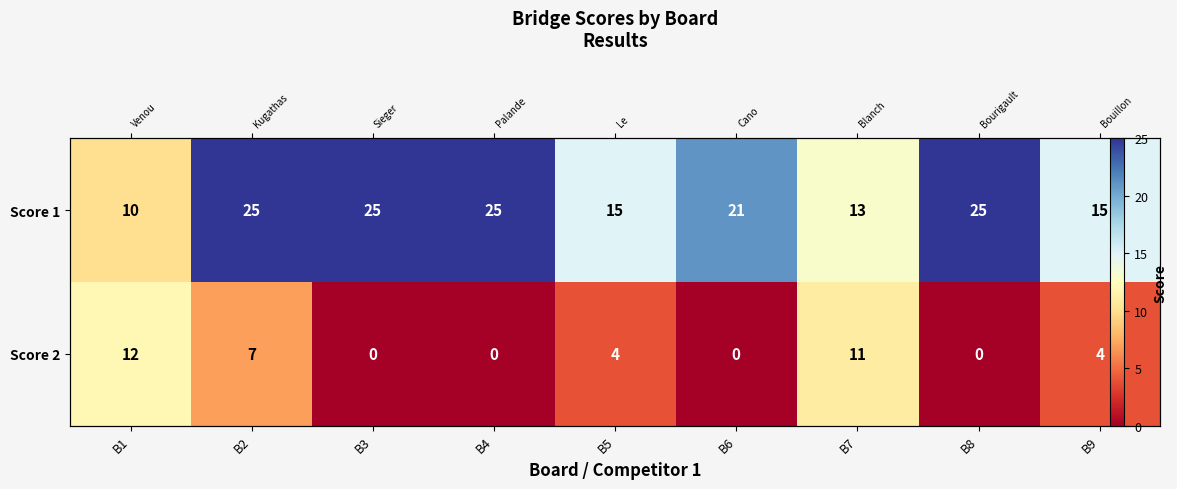

What is the difference between the Score 2 values at B2 and B4?

7